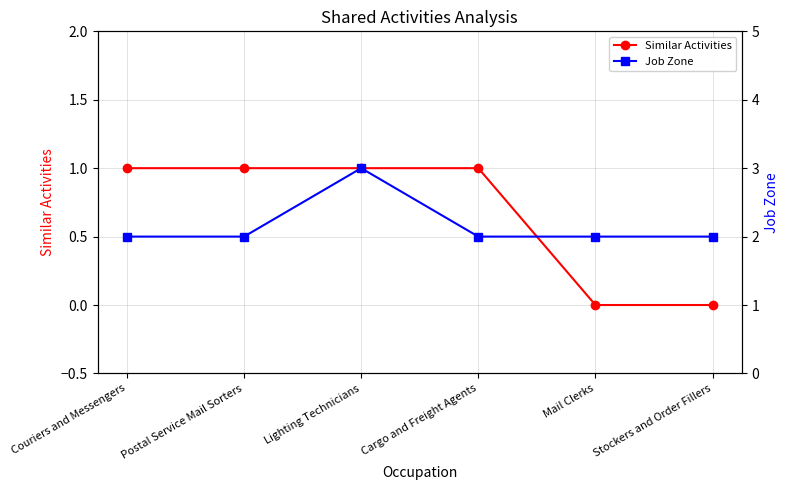

Which series has the widest spread of values?

Similar Activities